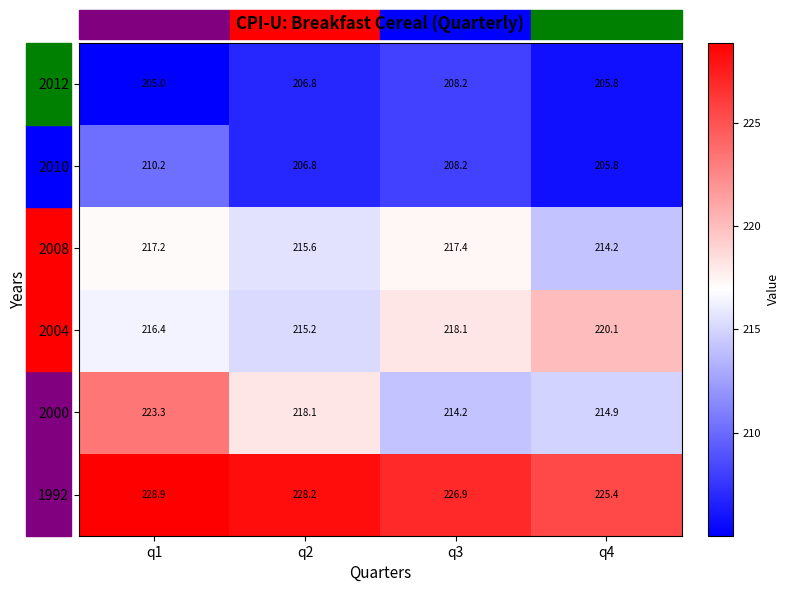

What is the maximum value for 1992?

228.9